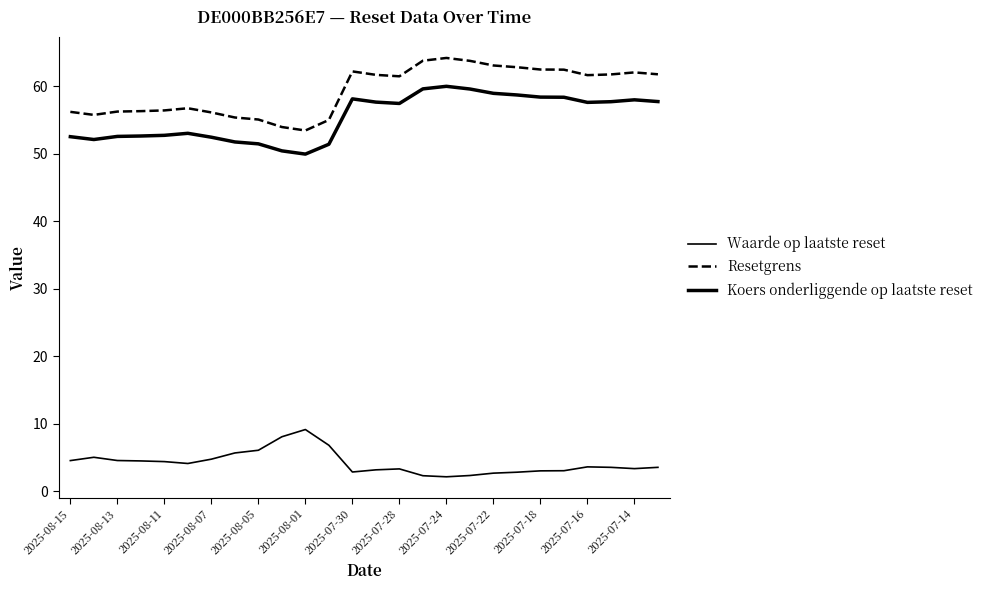

At how many categories does at least one series exceed 41?

26